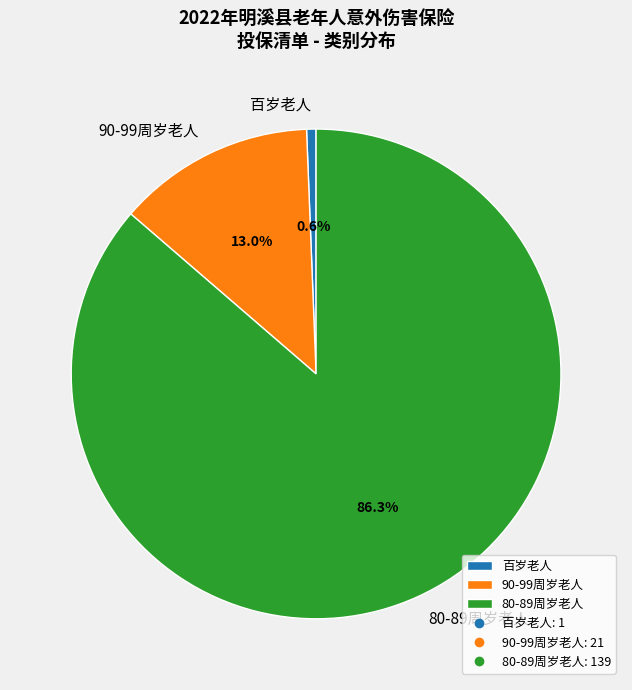

Is there a majority slice in this chart?

Yes